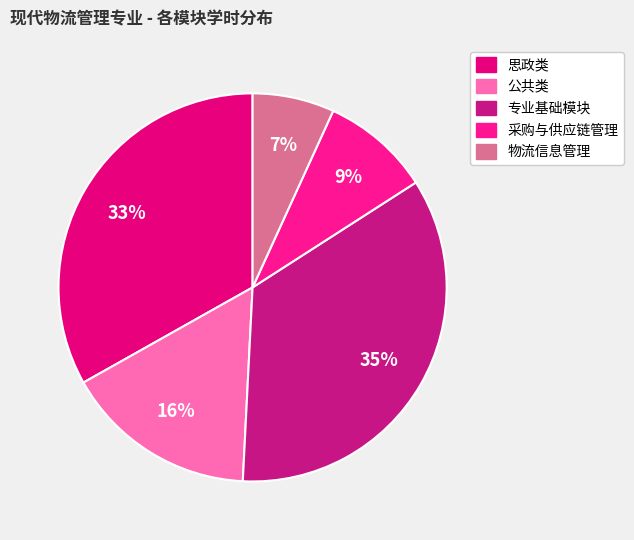

To the nearest percent, what is the difference between the largest and smallest slice percentages?

28%